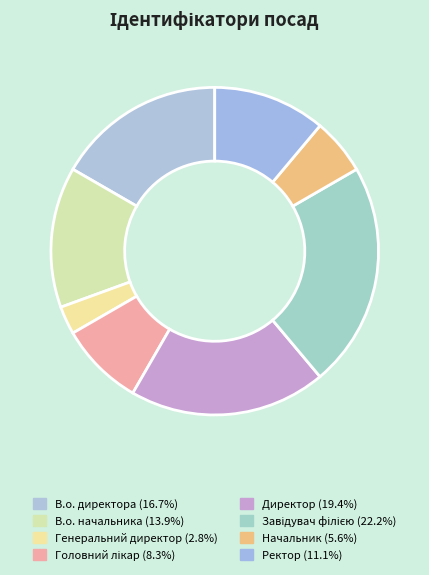

True or false: В.о. директора accounts for 17% of the total.

True